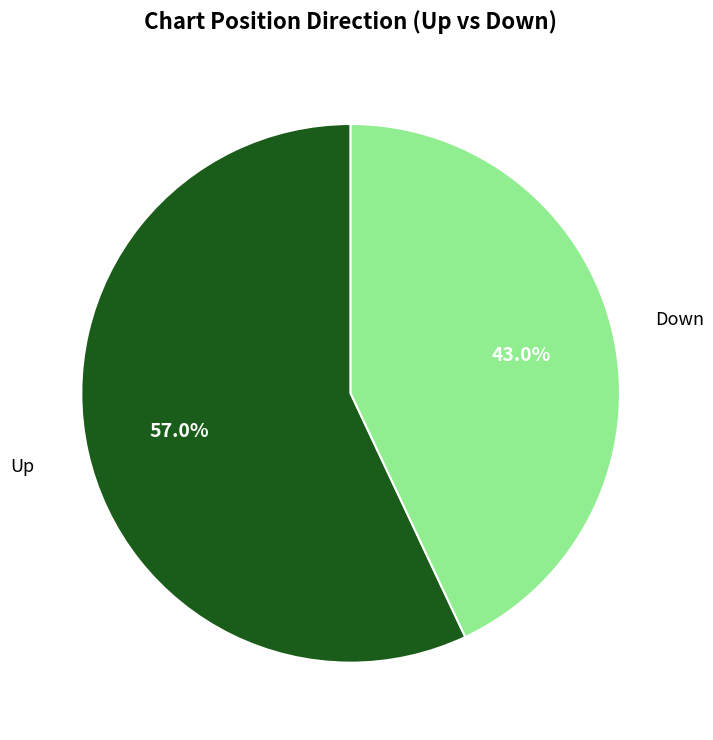

Count the number of slices in the pie.

2